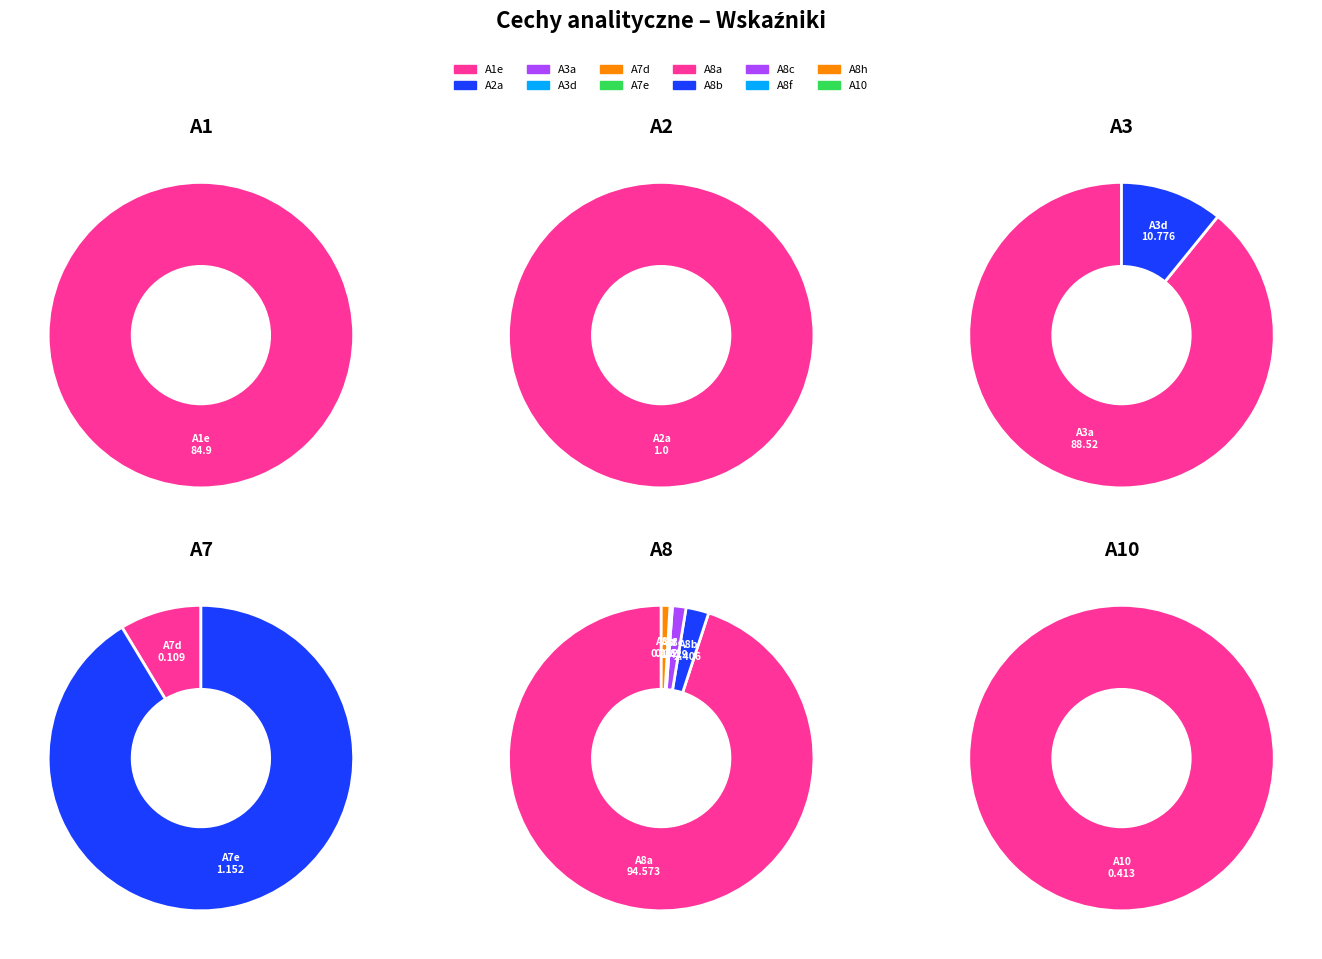

How much of the chart is everything except A10?

99.9%